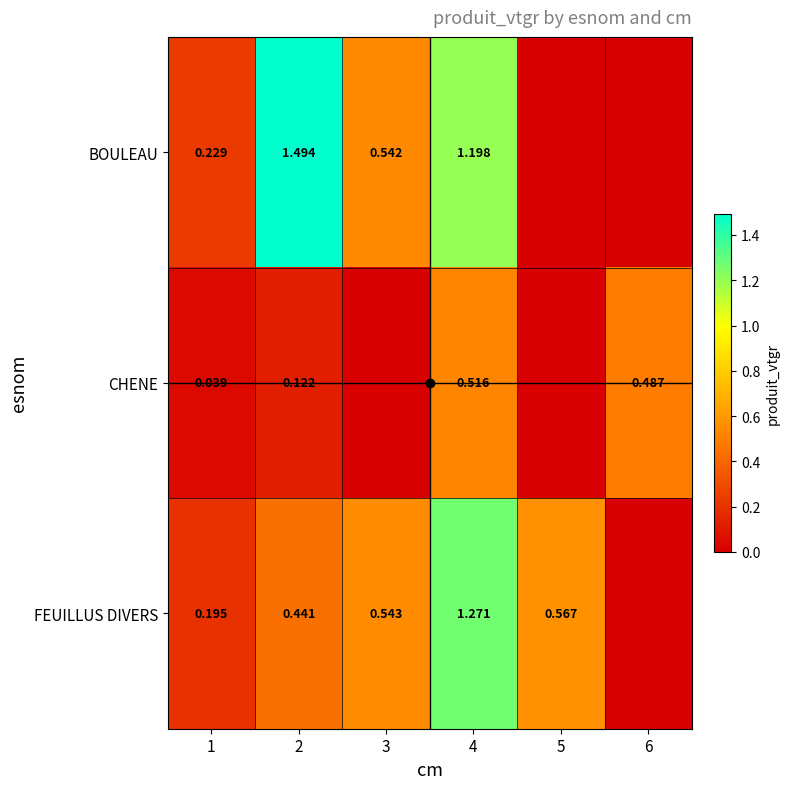

The value of FEUILLUS DIVERS at 5 is 0.3. True or false?

False